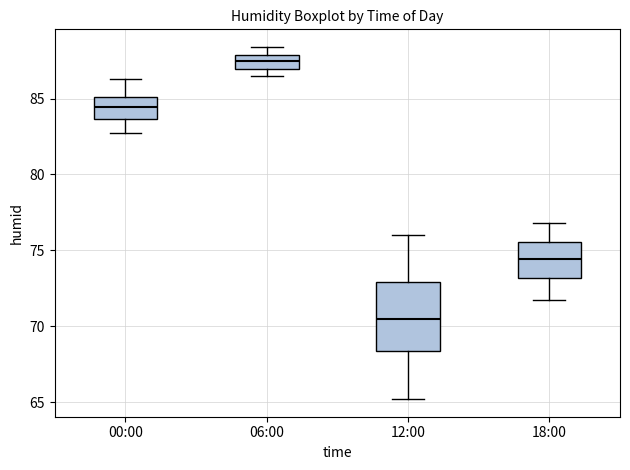

Reading left to right, read every box against the y-axis: the position of its median line, the range the box covers, and the ends of its whiskers. The values are not printed on the chart, so give them approximately, as read against the axis.

00:00: median 84.5, box 83.5 to 85.0, whiskers 82.5 to 86.5
06:00: median 87.5, box 87.0 to 88.0, whiskers 86.5 to 88.5
12:00: median 70.5, box 68.5 to 73.0, whiskers 65.0 to 76.0
18:00: median 74.5, box 73.0 to 75.5, whiskers 71.5 to 77.0